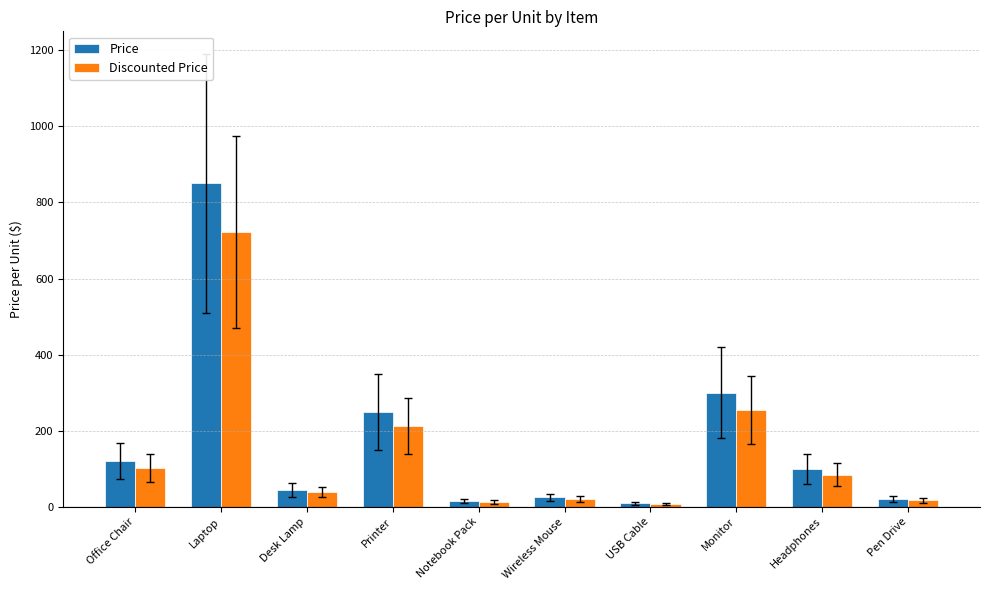

What is the label of the 5th bar from the right?

Wireless Mouse